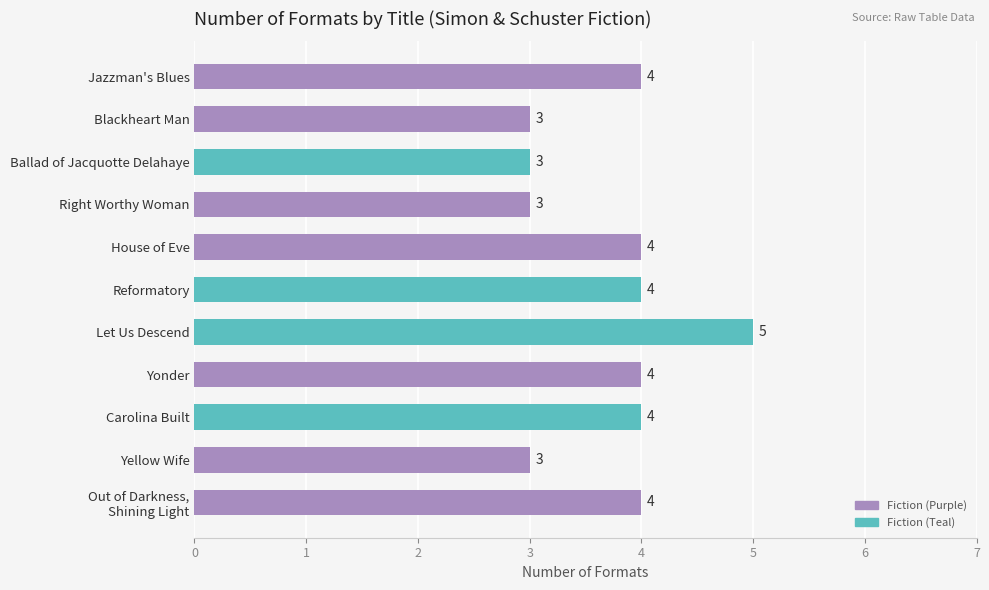

Which label corresponds to the largest value in the chart?

Let Us Descend